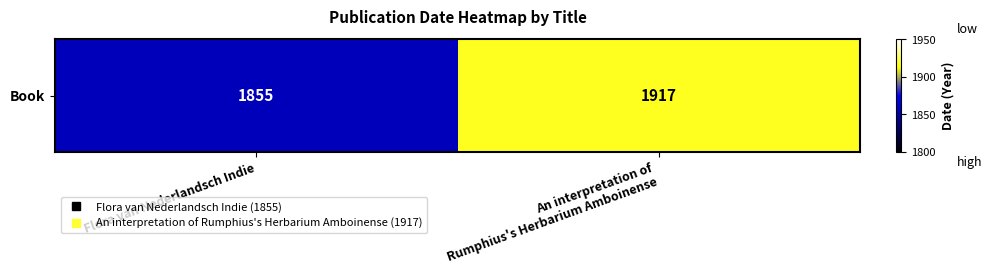

Is it true that the value at An interpretation of
Rumphius's Herbarium Amboinense is 972?

False